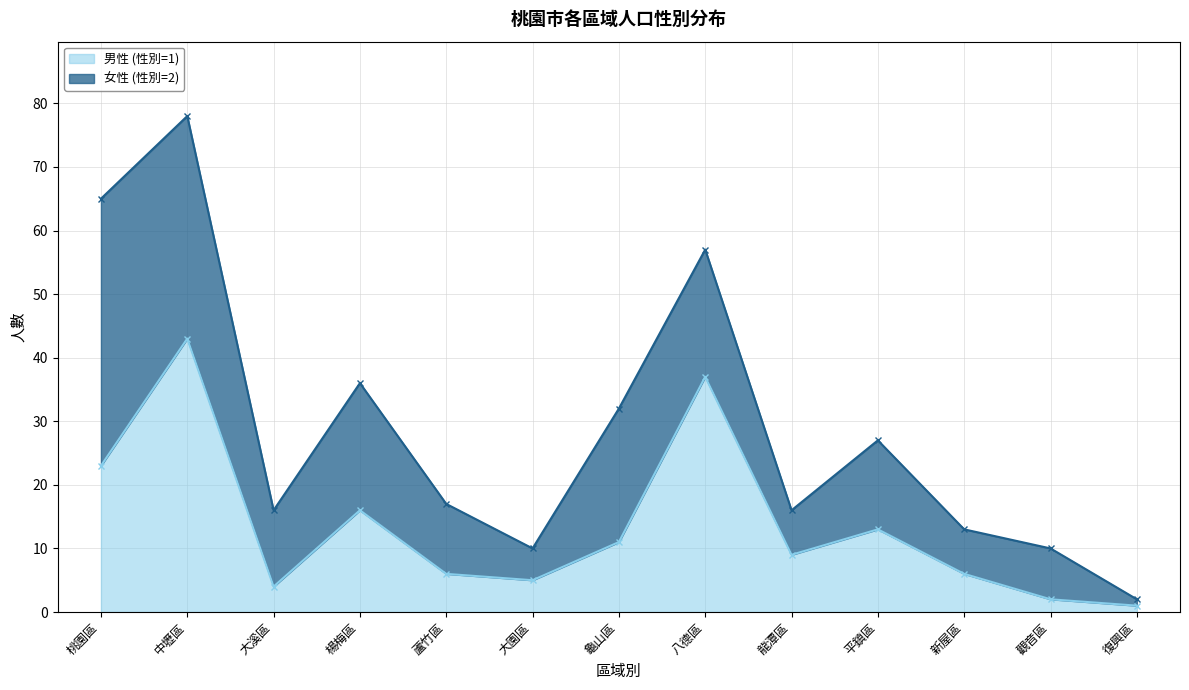

Which has a higher value, 蘆竹區 or 大園區?

蘆竹區